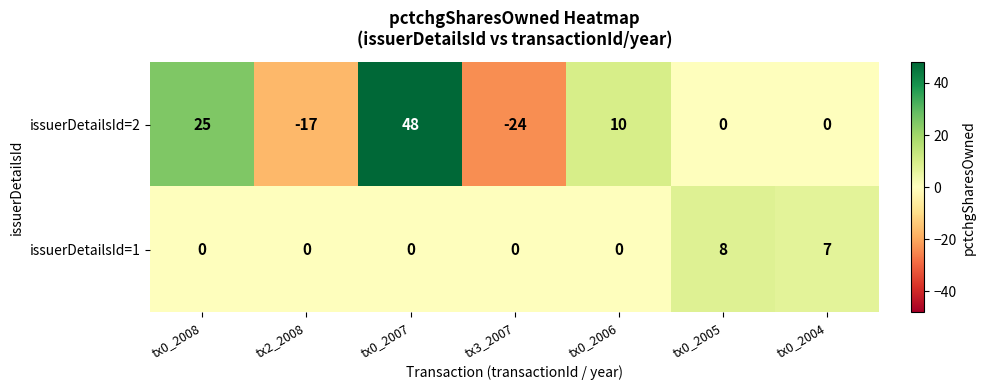

At which category does the chart reach its minimum across all series?

tx3_2007